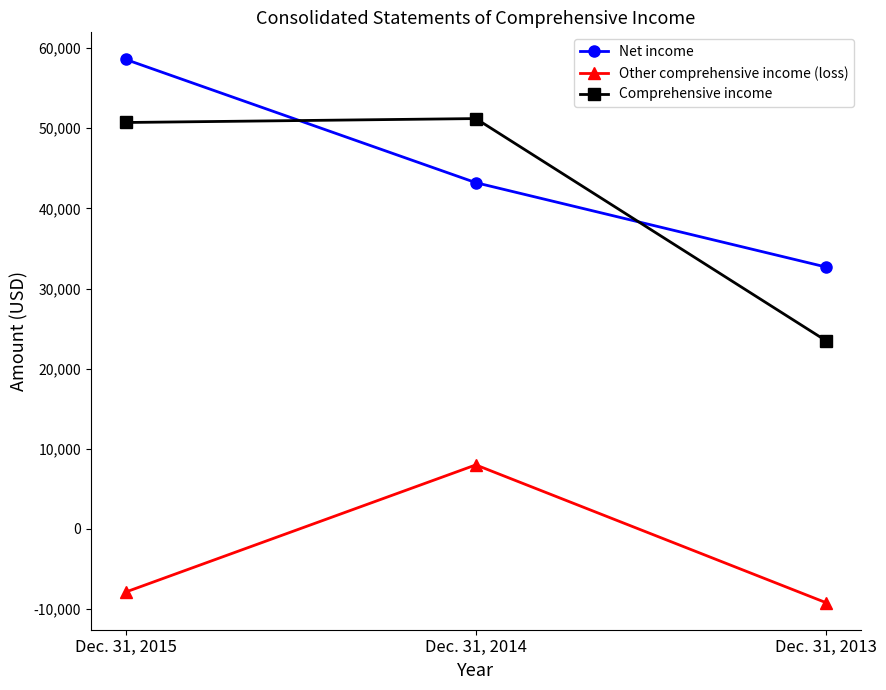

Between Dec. 31, 2015 and Dec. 31, 2013, which series saw the biggest shift?

Comprehensive income